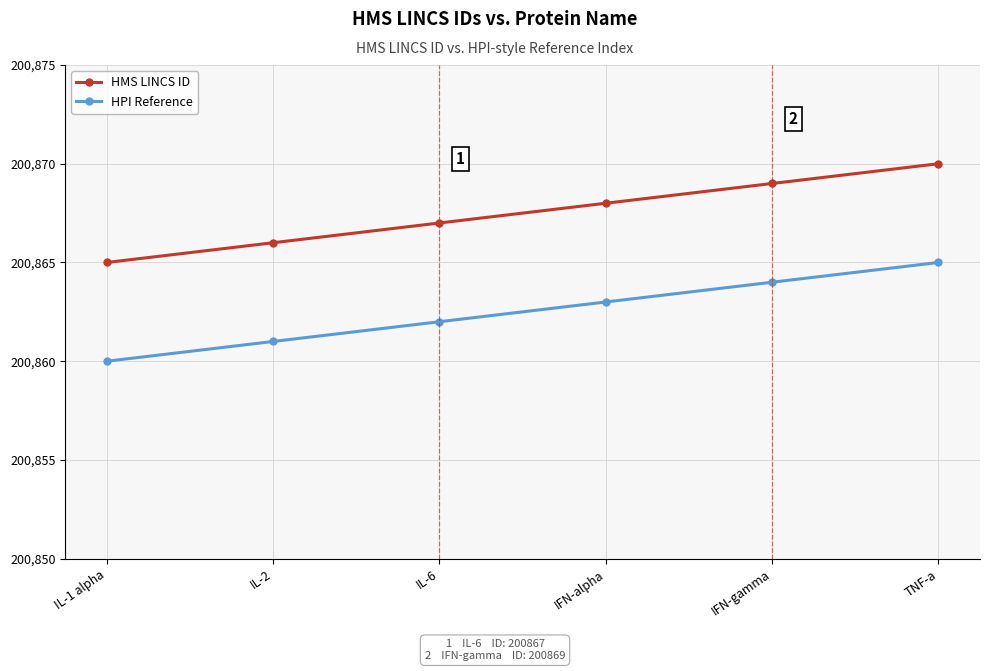

True or false: HPI Reference and HMS LINCS ID intersect in this chart.

False